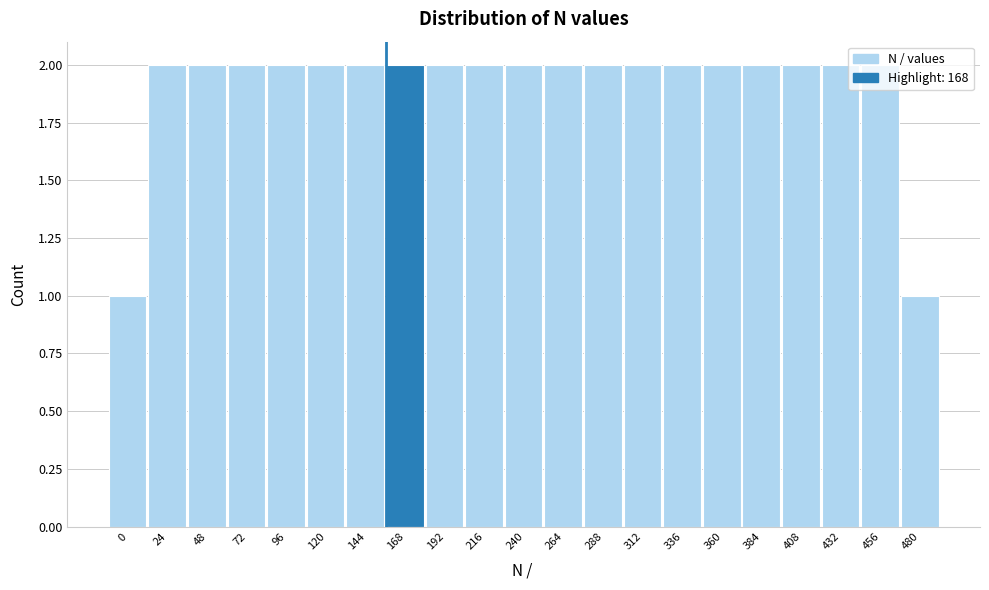

What is the ratio of the value at 216 to the value at 120?

1.0